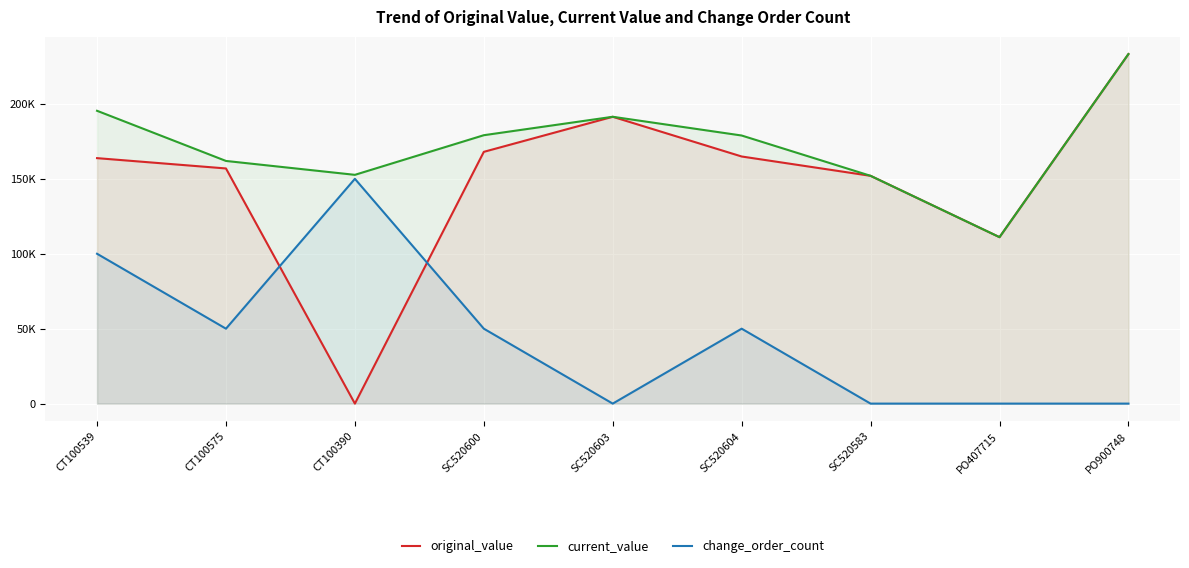

Rank the series by their maximum value, from lowest to highest.

change_order_count, original_value, current_value